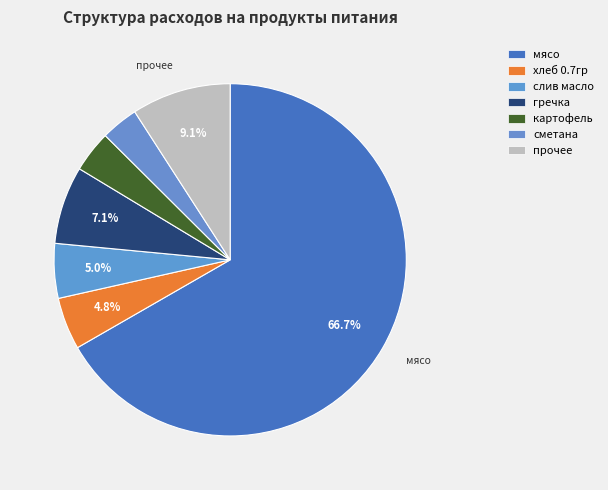

Count the number of slices in the pie.

7